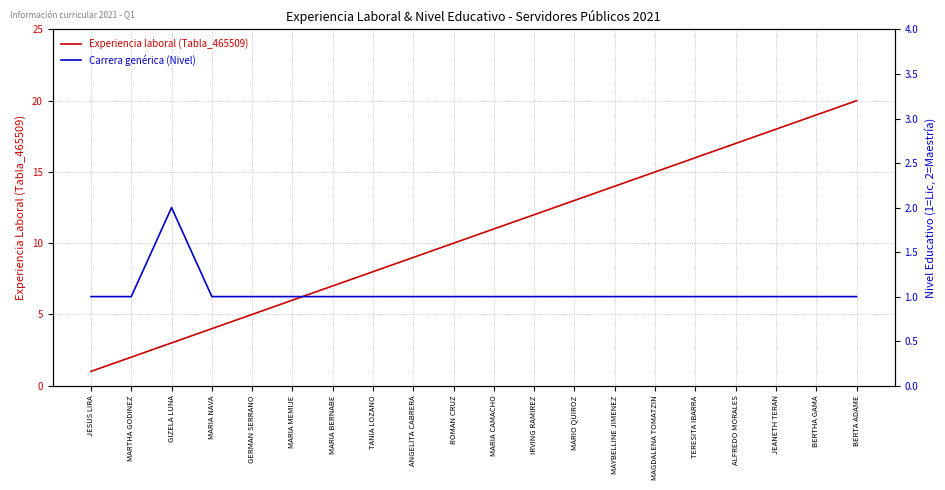

True or false: Carrera genérica (Nivel) and Experiencia laboral (Tabla_465509) intersect in this chart.

False